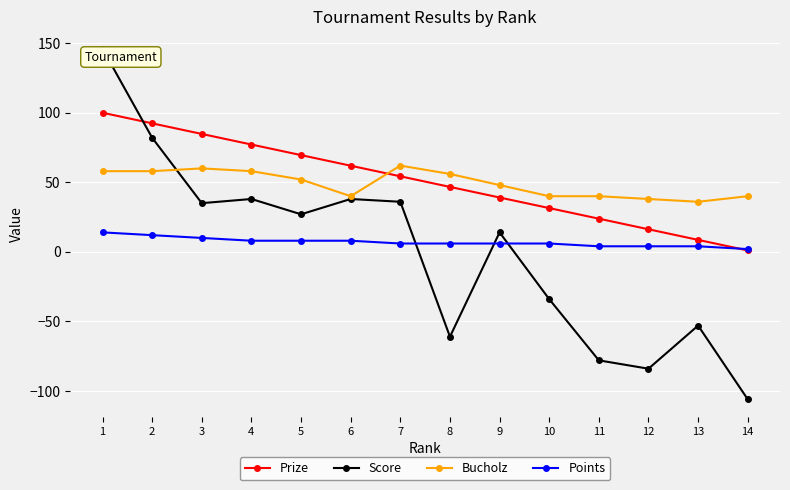

Which series changed the most between 7 and 12?

Score